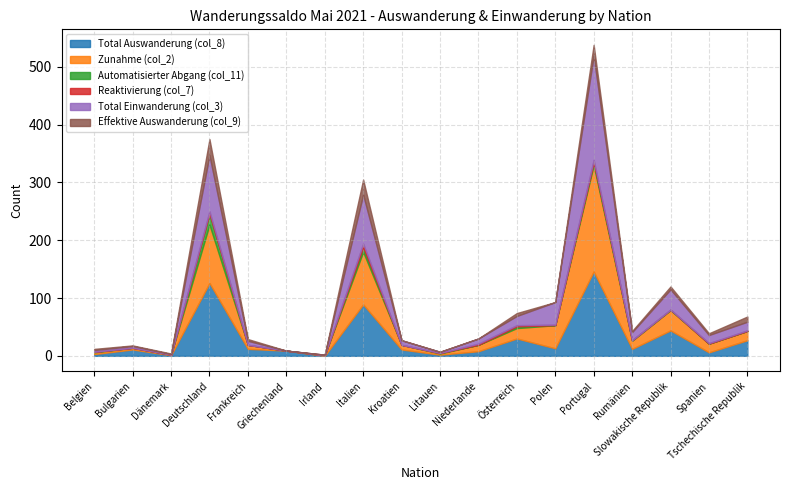

What is the difference between the highest and lowest values at Spanien?

15